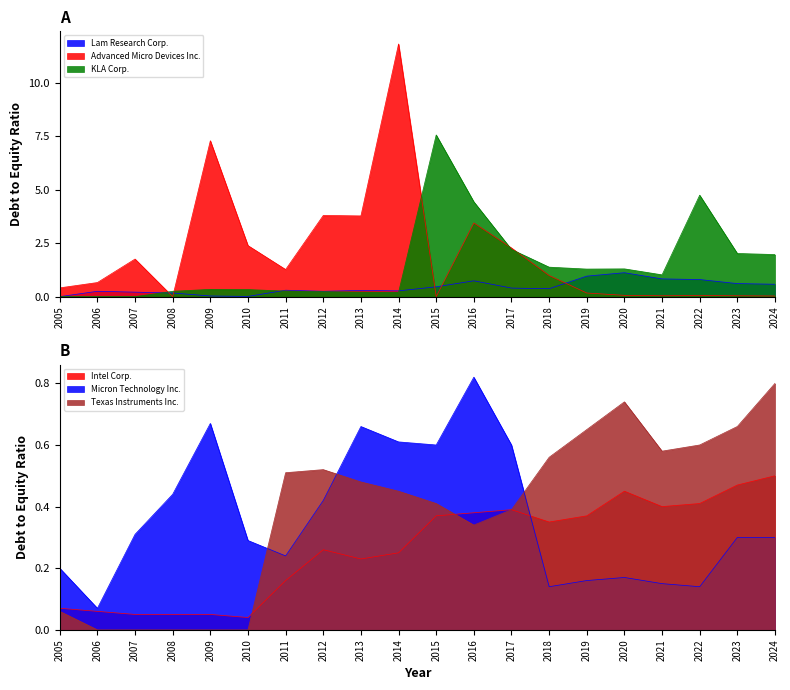

Is the value of Texas Instruments Inc. at 2009 greater than the value of Micron Technology Inc. at 2007?

No